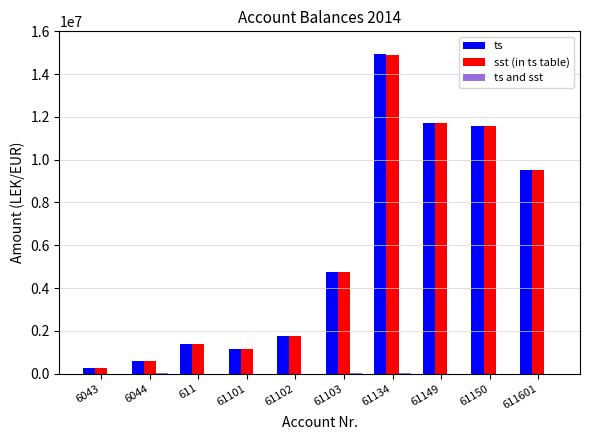

The value of sst (in ts table) at 61101 is 1149043.7. True or false?

True